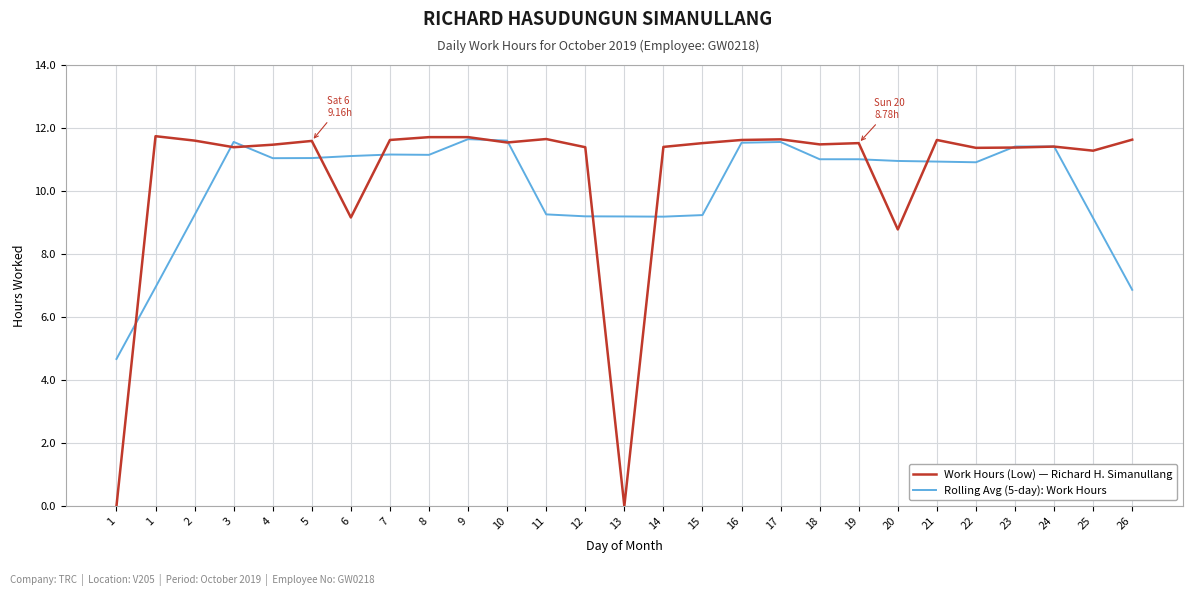

Rank the series by their maximum value, from highest to lowest.

Work Hours (Low) — Richard H. Simanullang, Rolling Avg (5-day): Work Hours